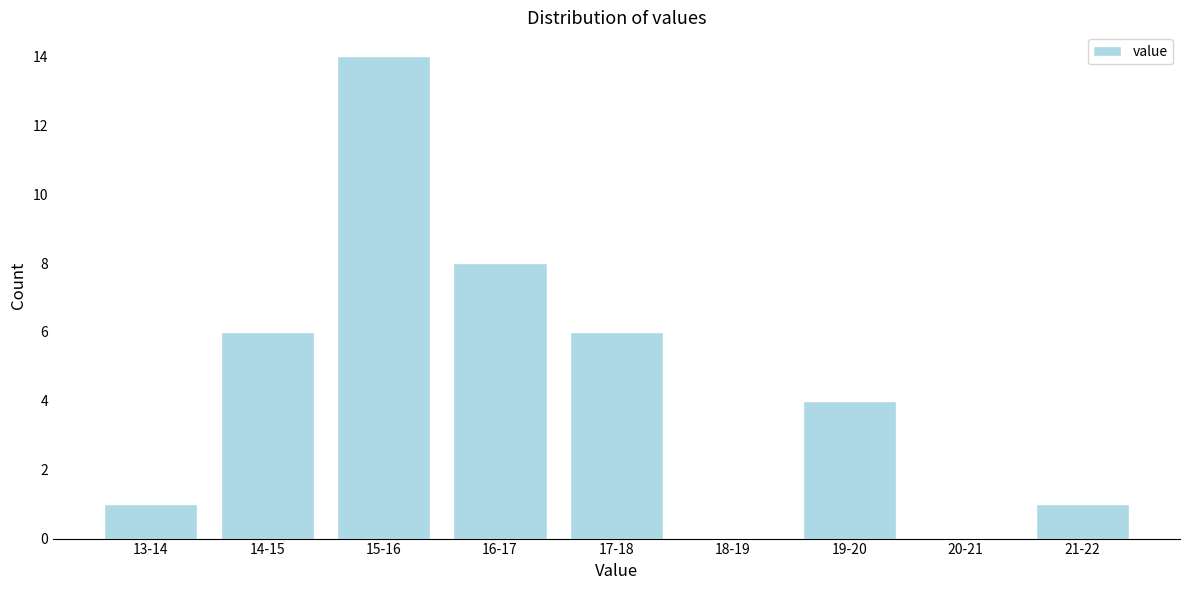

Reading left to right, extract all data points from this chart.

13-14=1	14-15=6	15-16=14	16-17=8	17-18=6	18-19=0	19-20=4	20-21=0	21-22=1